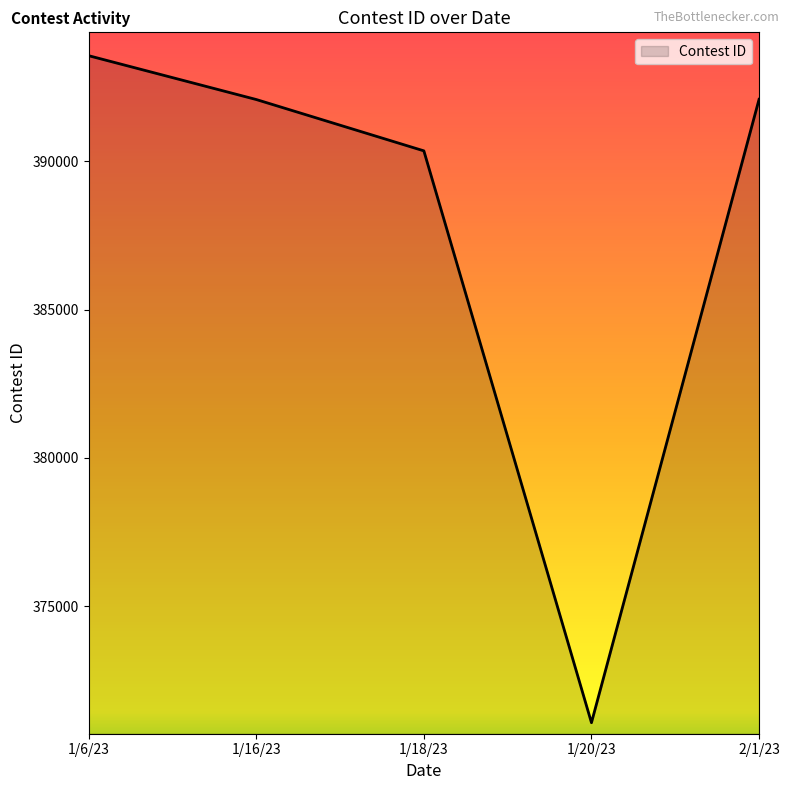

True or false: the data shows 227929 at 1/20/23.

False